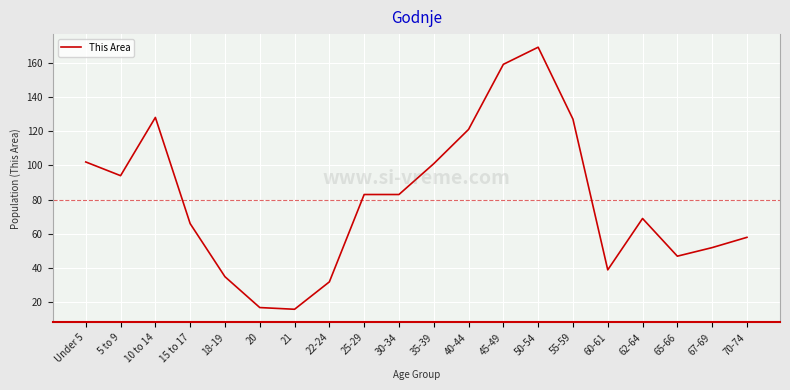

What is the sum of the values at 18-19 and 40-44?

156